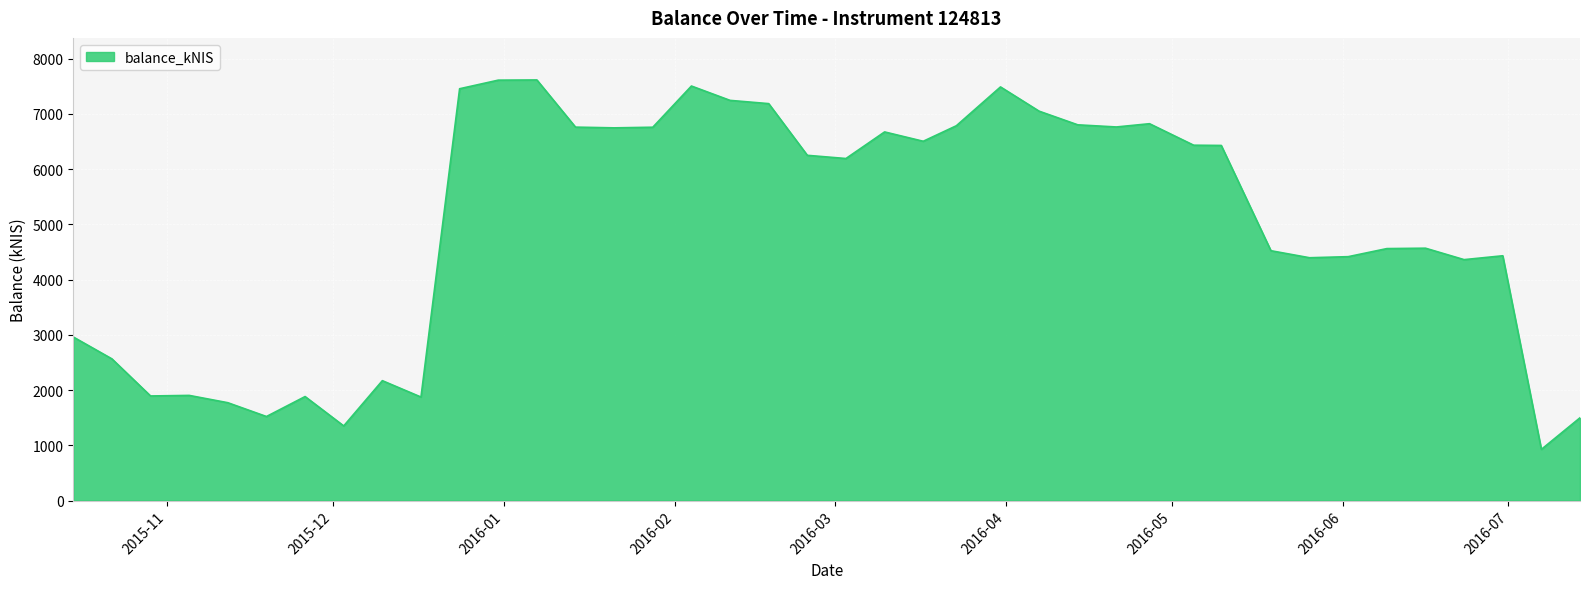

What is the difference between the maximum and minimum values?

6688.5